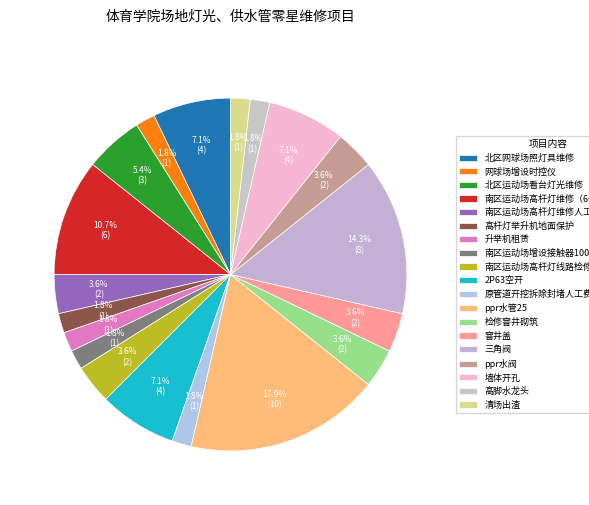

Rank the categories by value from lowest to highest.

网球场增设时控仪, 高杆灯举升机地面保护, 升举机租赁, 南区运动场增设接触器100A, 原管道开挖拆除封堵人工费, 高脚水龙头, 清场出渣, 南区运动场高杆灯维修人工费高空作业, 南区运动场高杆灯线路检修, 检修窨井砌筑, 窨井盖, ppr水阀, 北区运动场看台灯光维修, 北区网球场照灯具维修, 2P63空开, 墙体开孔, 南区运动场高杆灯维修（6个灯头）, 三角阀, ppr水管25